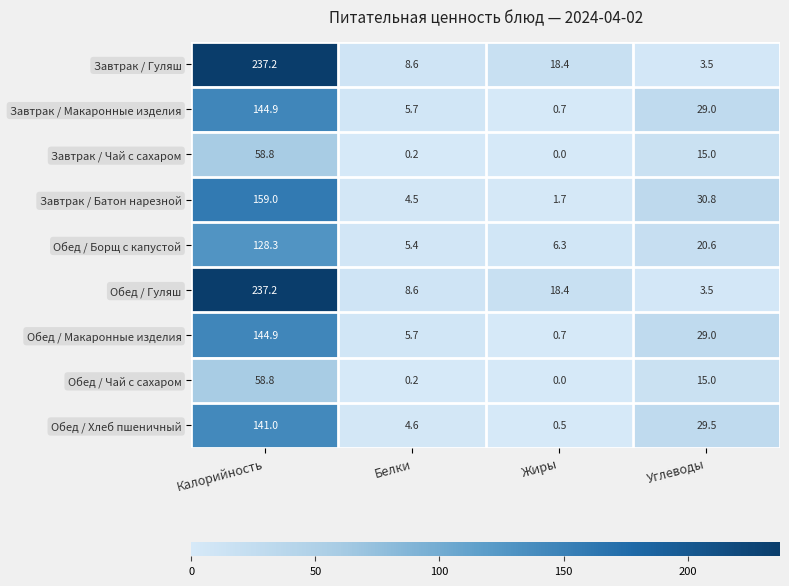

How many values in the Обед / Хлеб пшеничный series are below 29?

2